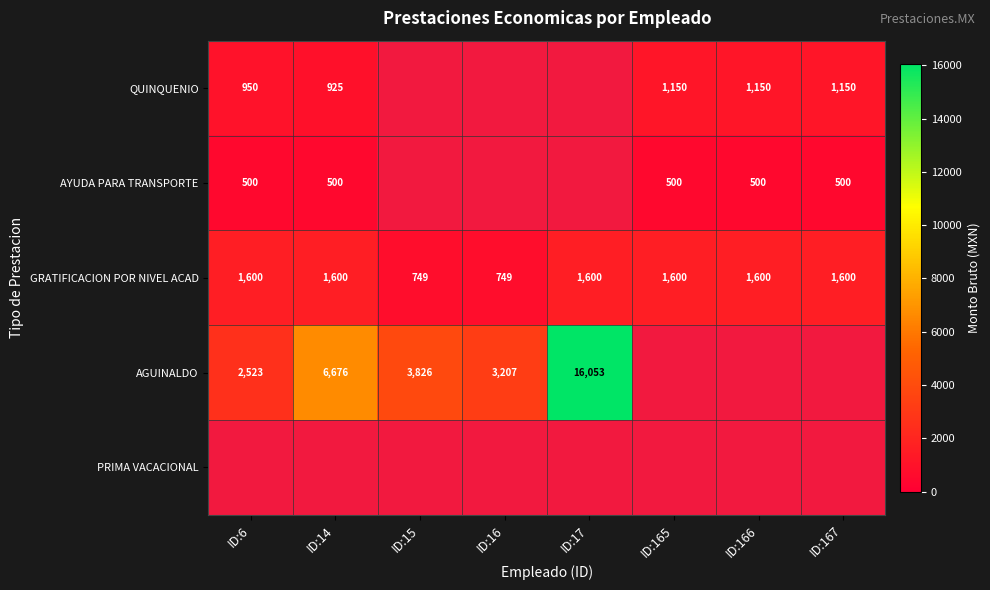

What is the difference between the maximum and minimum values in the GRATIFICACION POR NIVEL ACAD series?

851